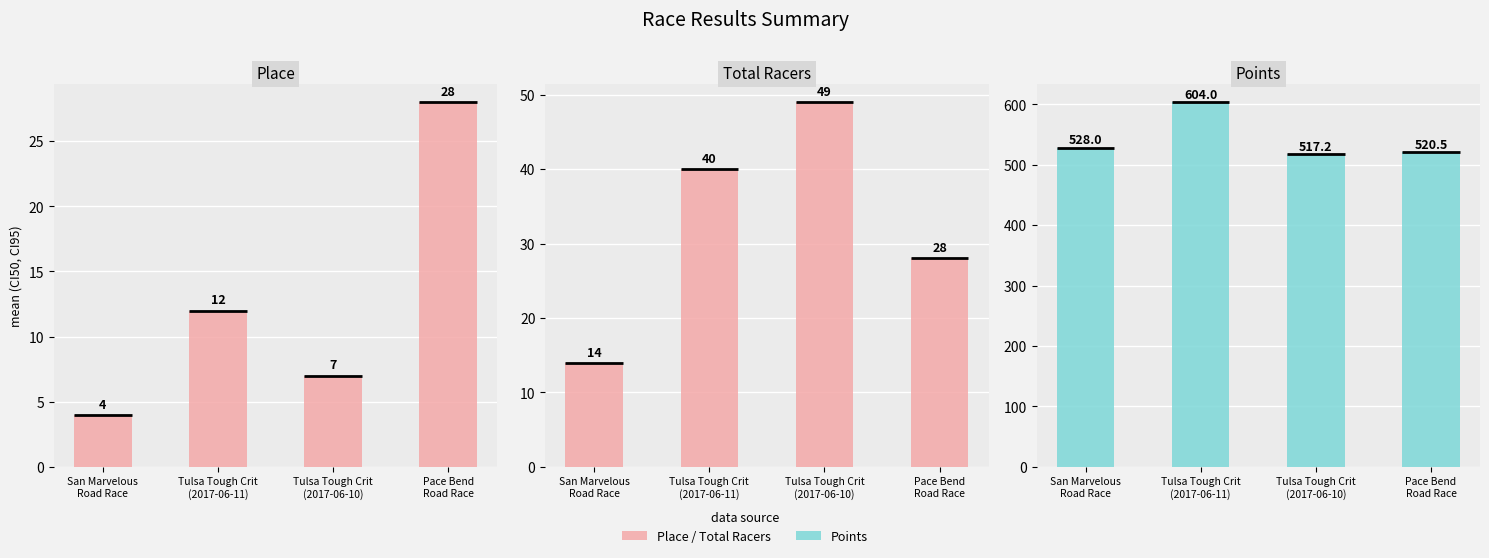

What is the difference between the maximum and minimum values in the Place series?

24.0